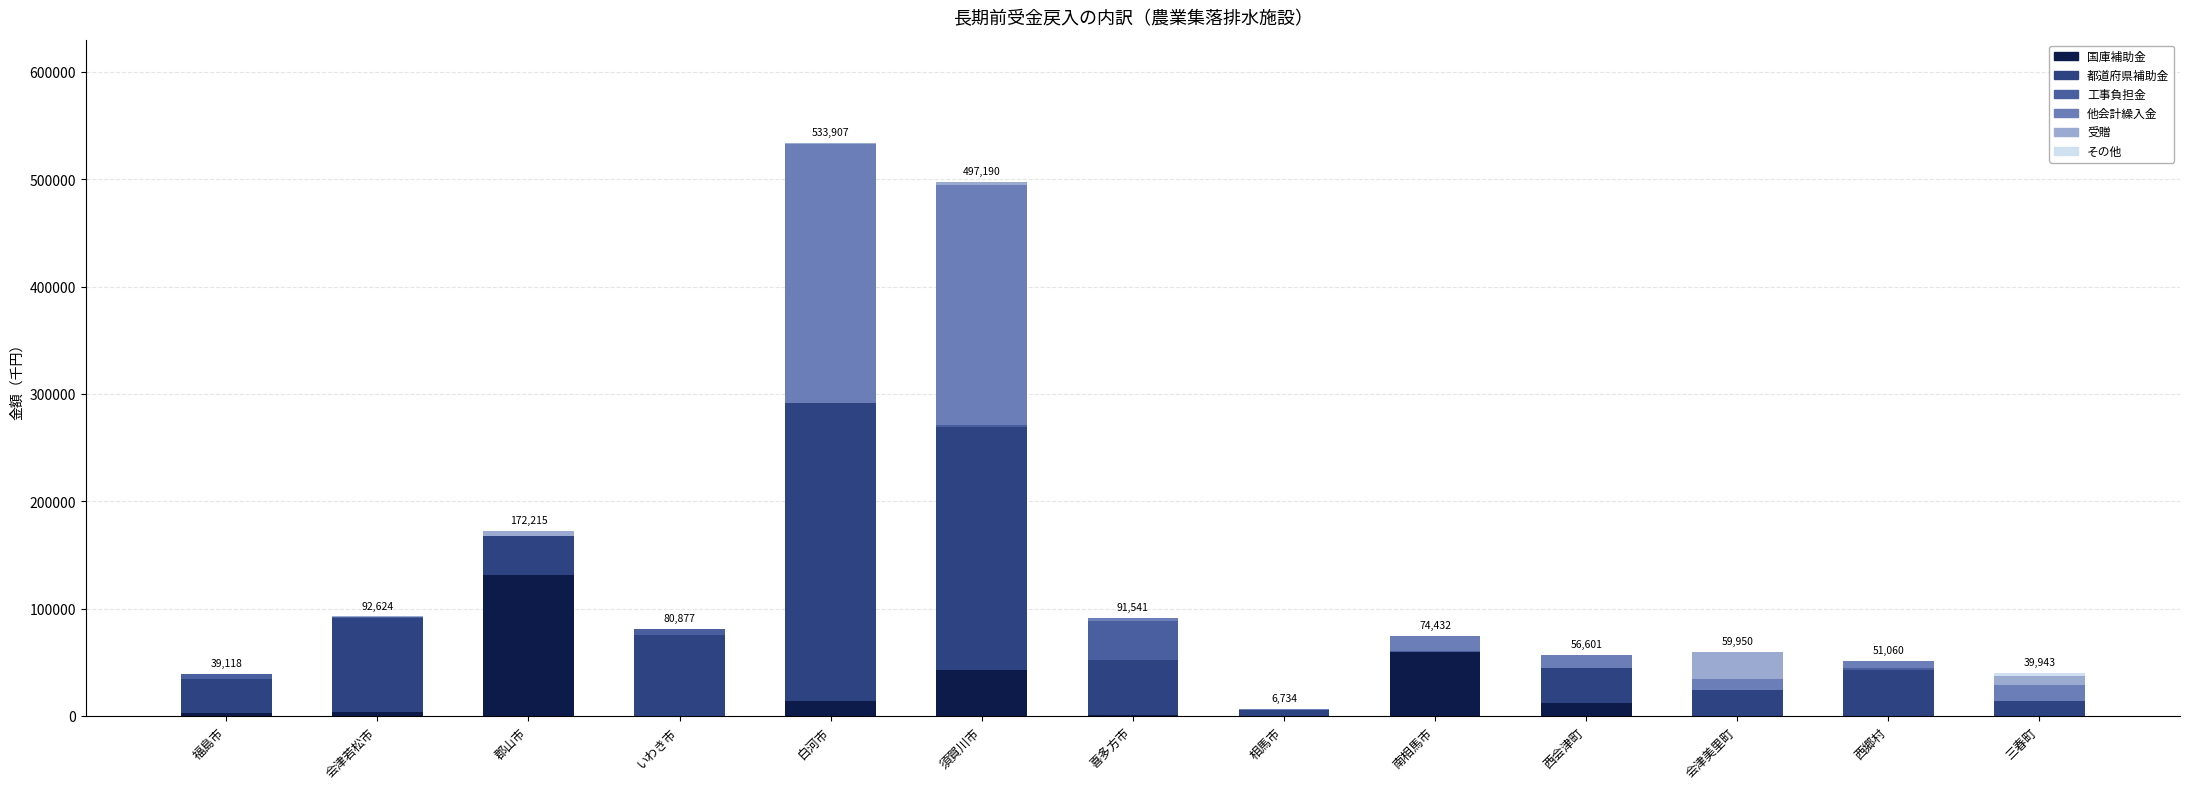

What is the maximum value for 国庫補助金?

131523